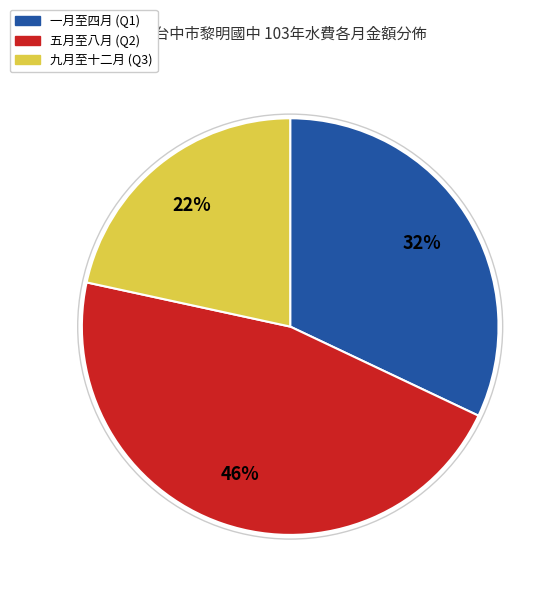

Is there any slice that represents more than half of the pie?

No